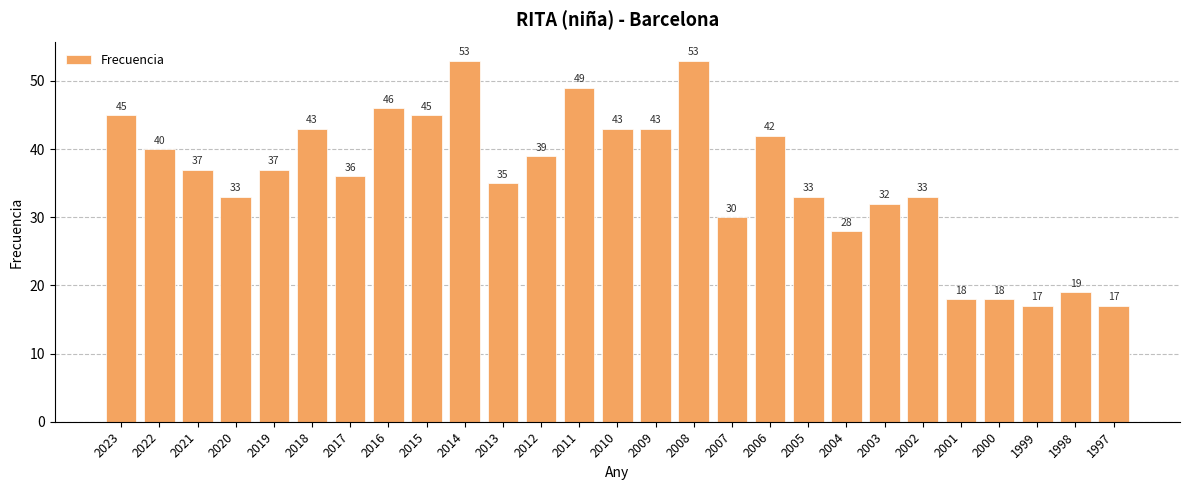

What is the value of the 16th bar from the left?

53